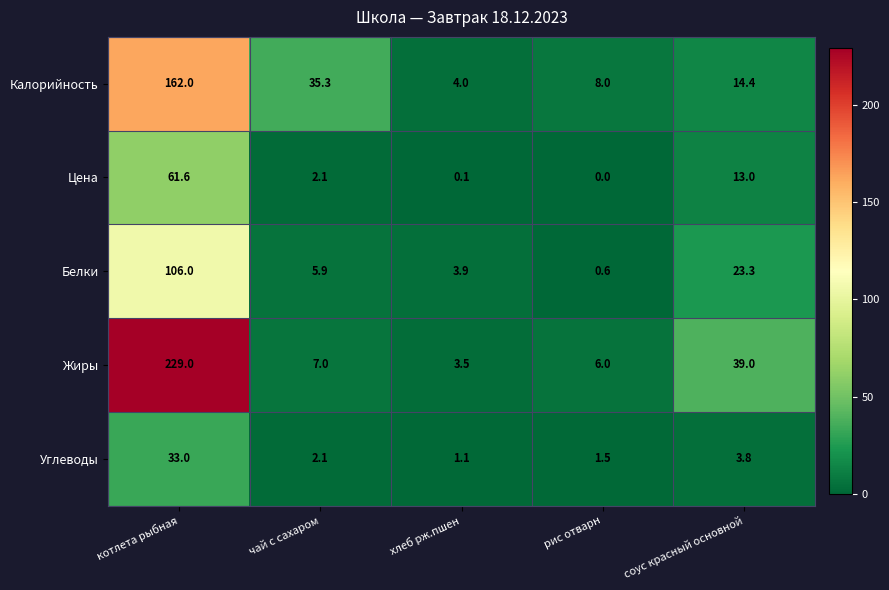

Where does the Жиры series first go above 7?

котлета рыбная